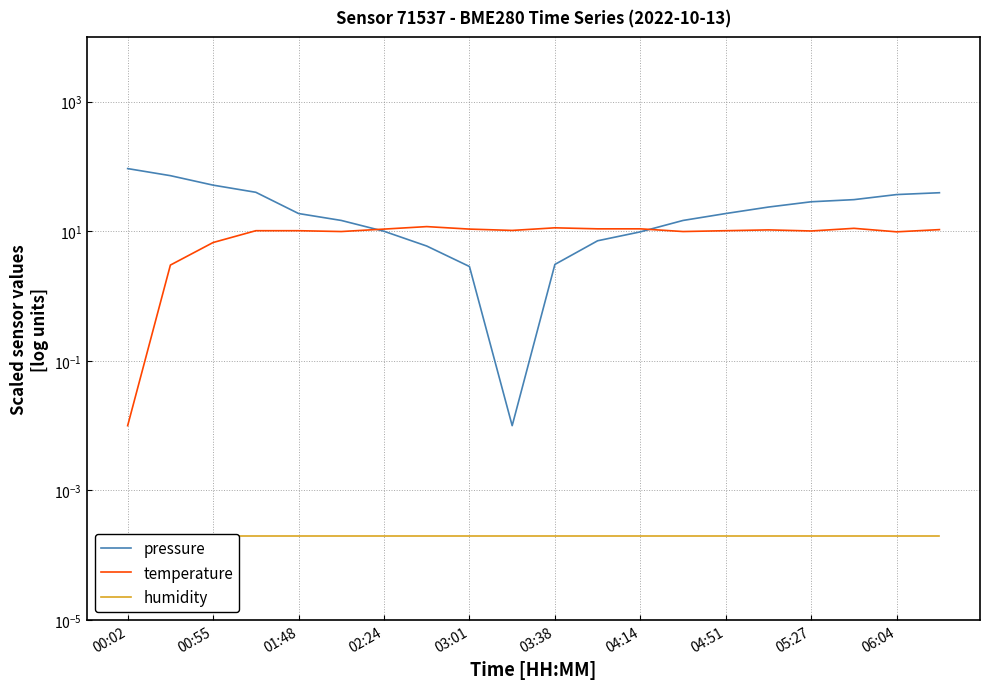

What is the greatest value displayed?

92.8